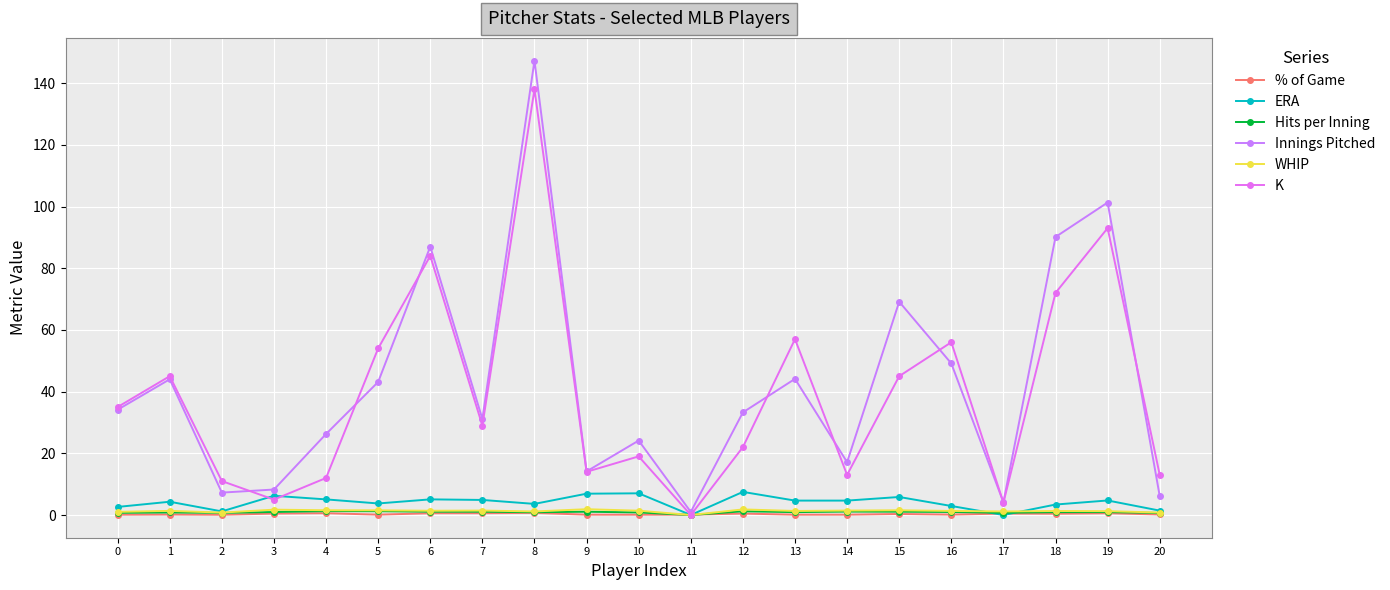

At which label does ERA reach its peak?

12